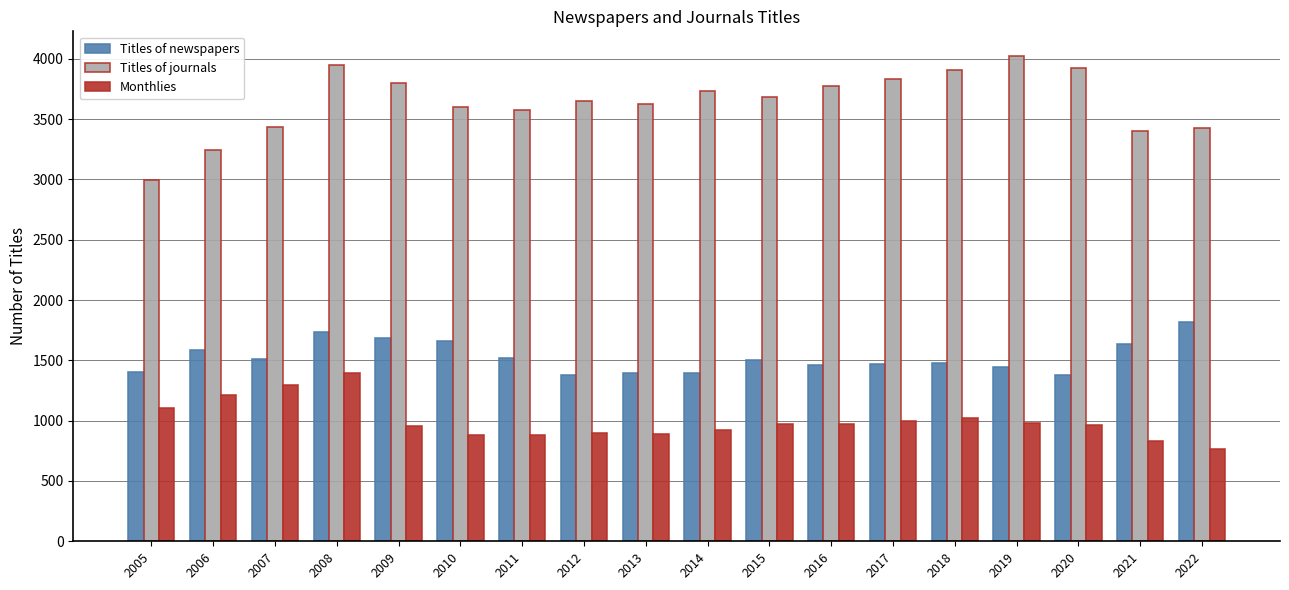

How many values in the Titles of newspapers series are below 1500?

9